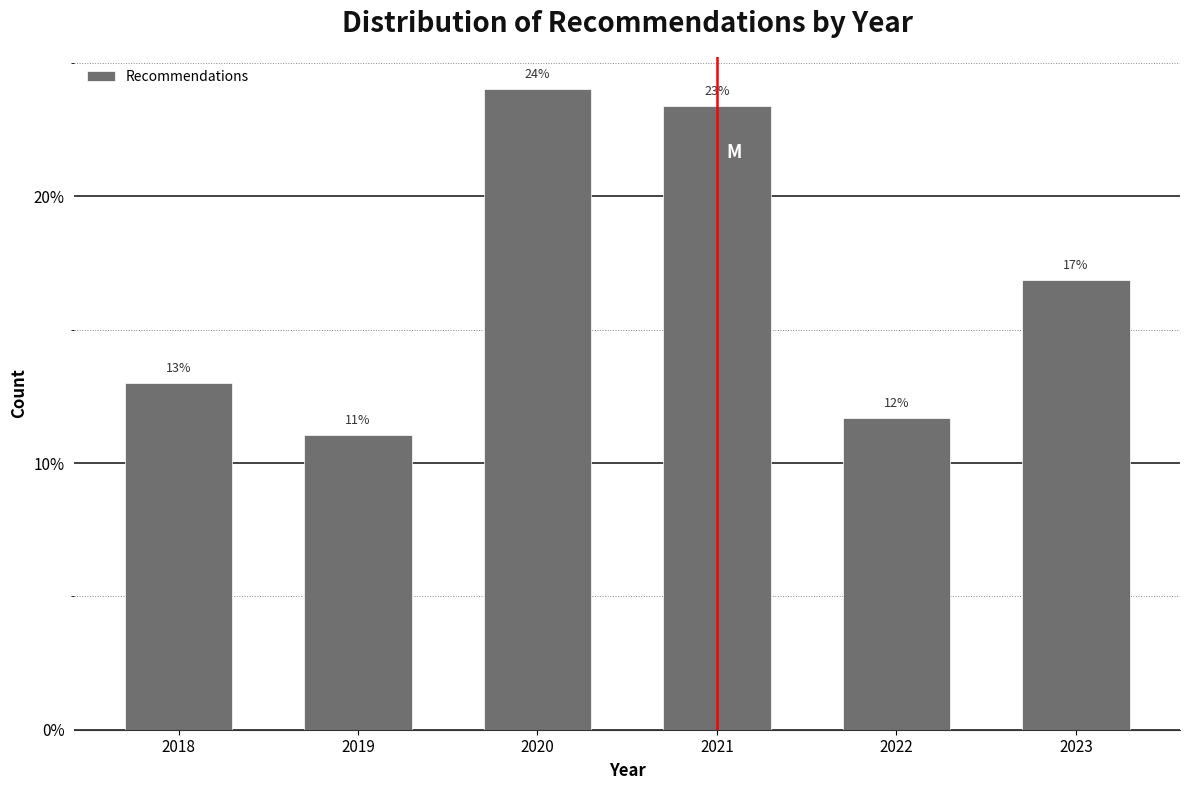

Rank the categories by value from lowest to highest.

2019, 2022, 2018, 2023, 2021, 2020